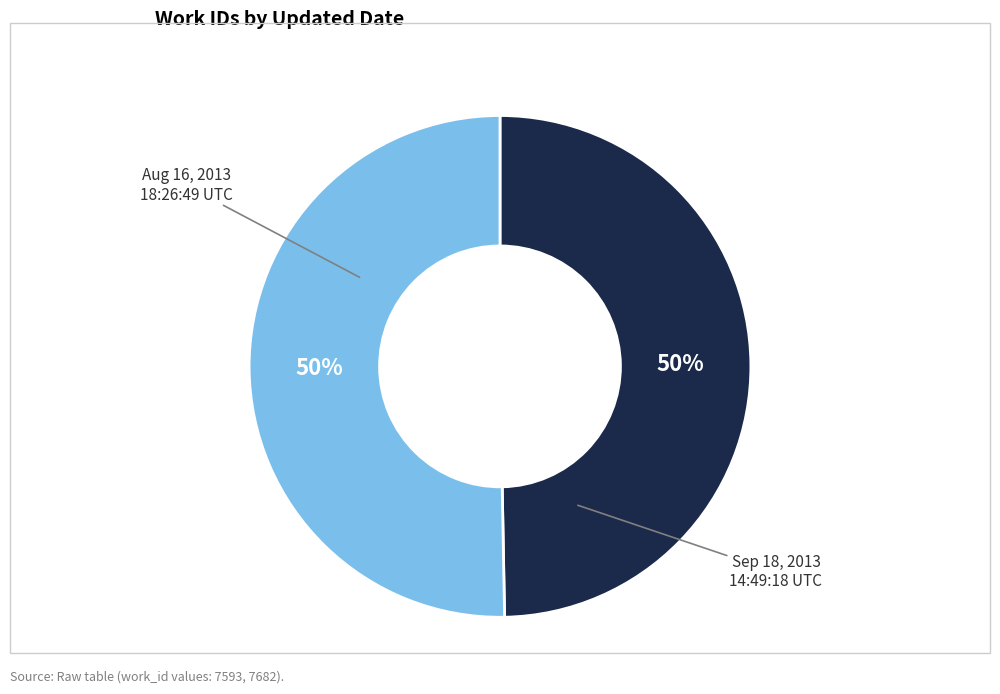

To the nearest percent, what is the average slice percentage?

50%